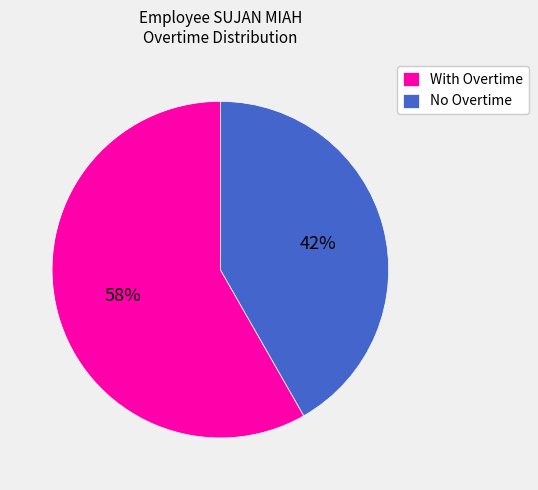

To the nearest percent, what percentage of the pie is With Overtime?

58%